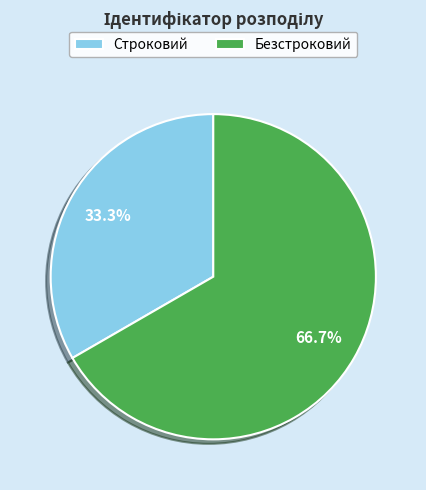

True or false: Безстроковий accounts for 57% of the total.

False